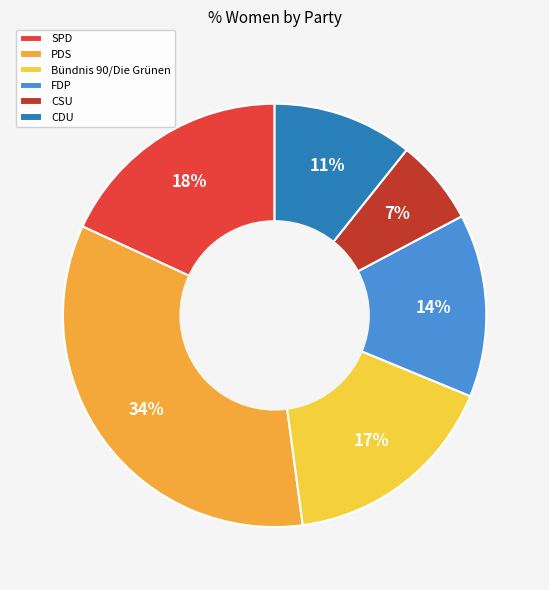

Count the number of slices in the pie.

6